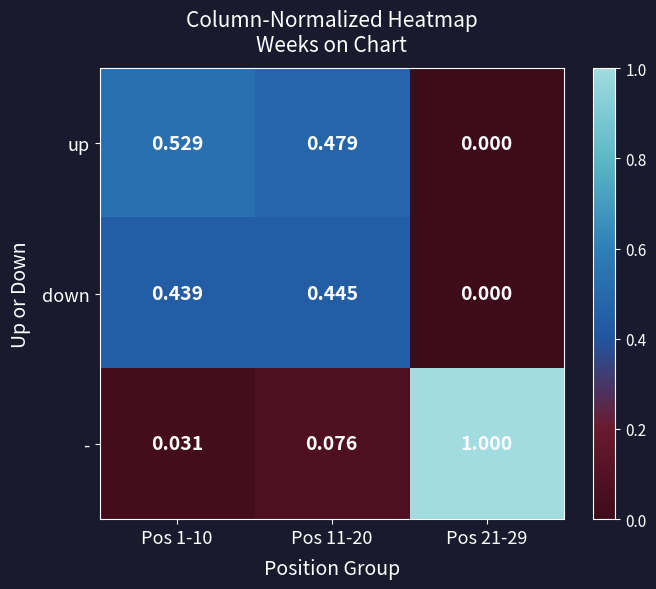

Between Pos 1-10 and Pos 21-29, which series saw the biggest shift?

-